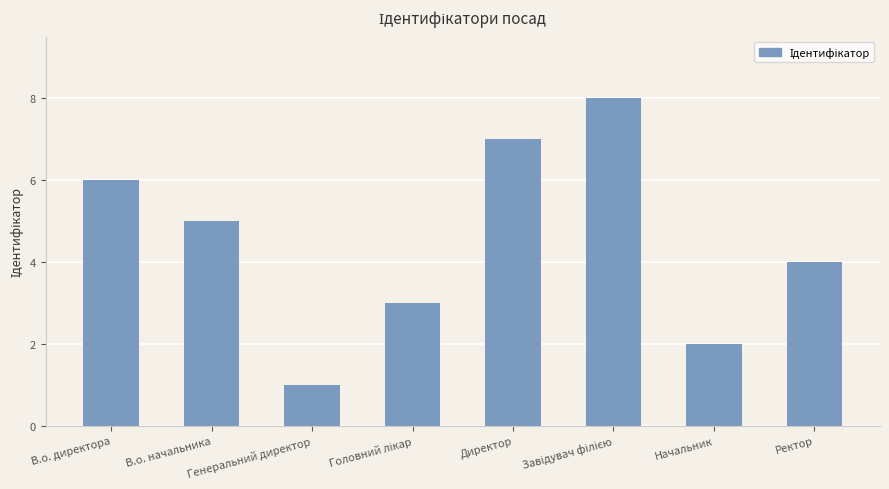

Which has a higher value, Директор or Генеральний директор?

Директор